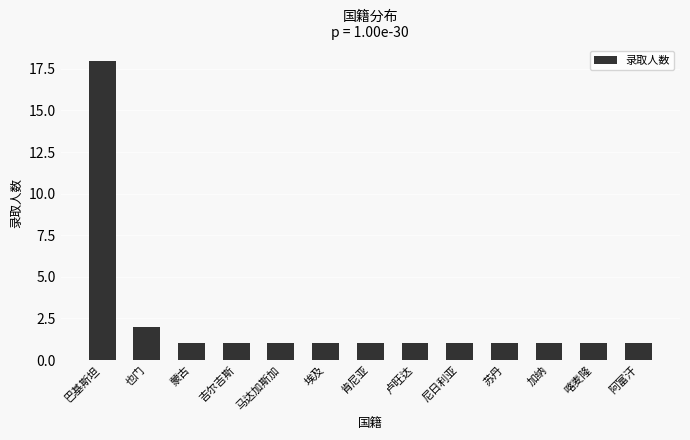

Reading right to left, transcribe all the data shown in this chart.

阿富汗=1	喀麦隆=1	加纳=1	苏丹=1	尼日利亚=1	卢旺达=1	肯尼亚=1	埃及=1	马达加斯加=1	吉尔吉斯=1	蒙古=1	也门=2	巴基斯坦=18